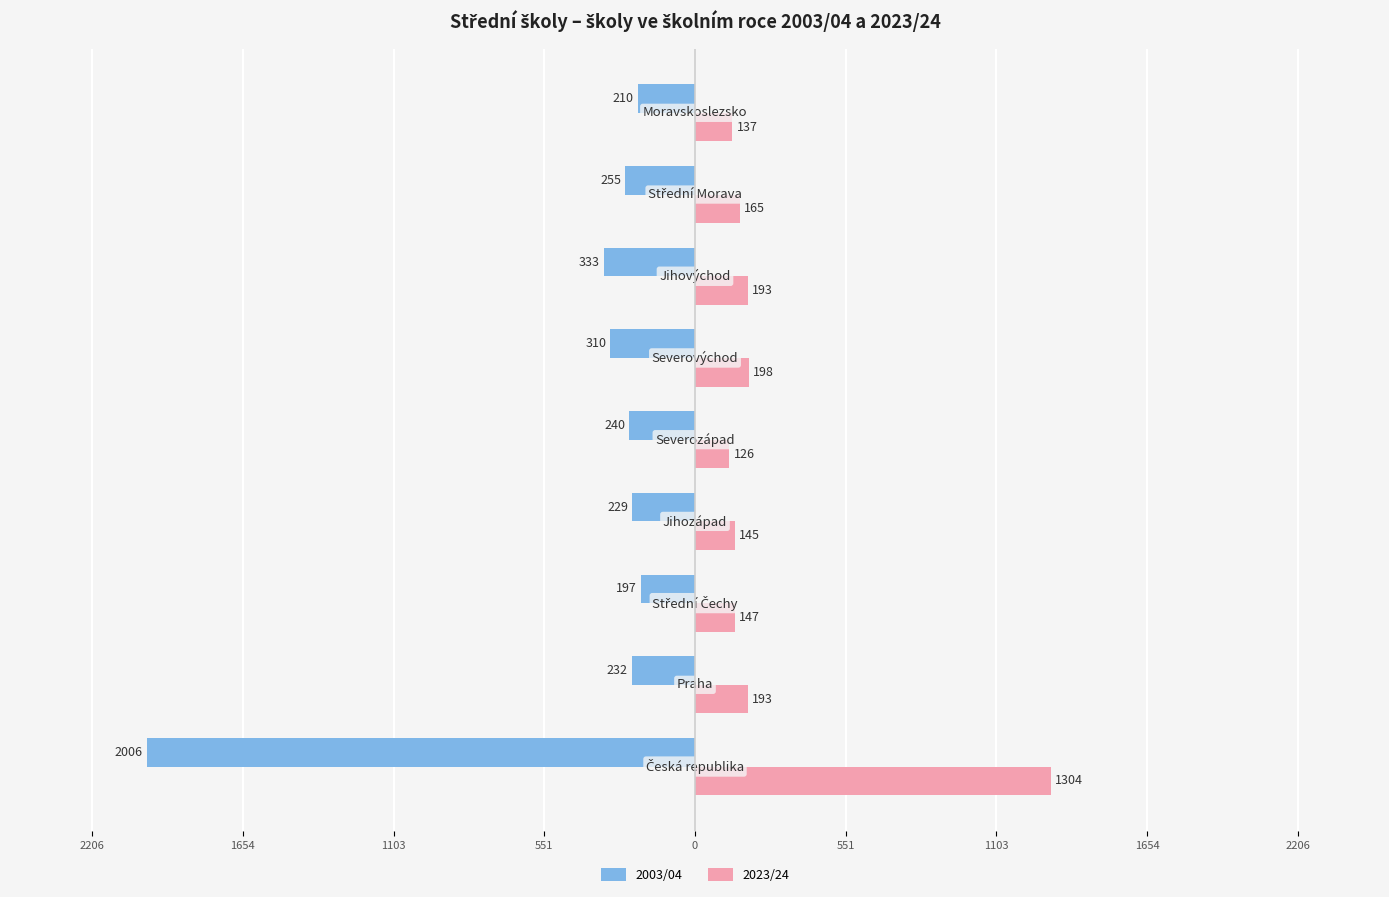

What are all the series names shown in the legend?

2003/04, 2023/24